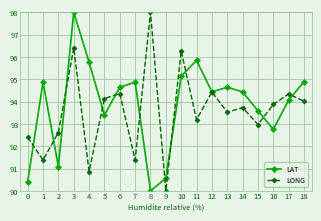

At how many categories does at least one series exceed 97?

2